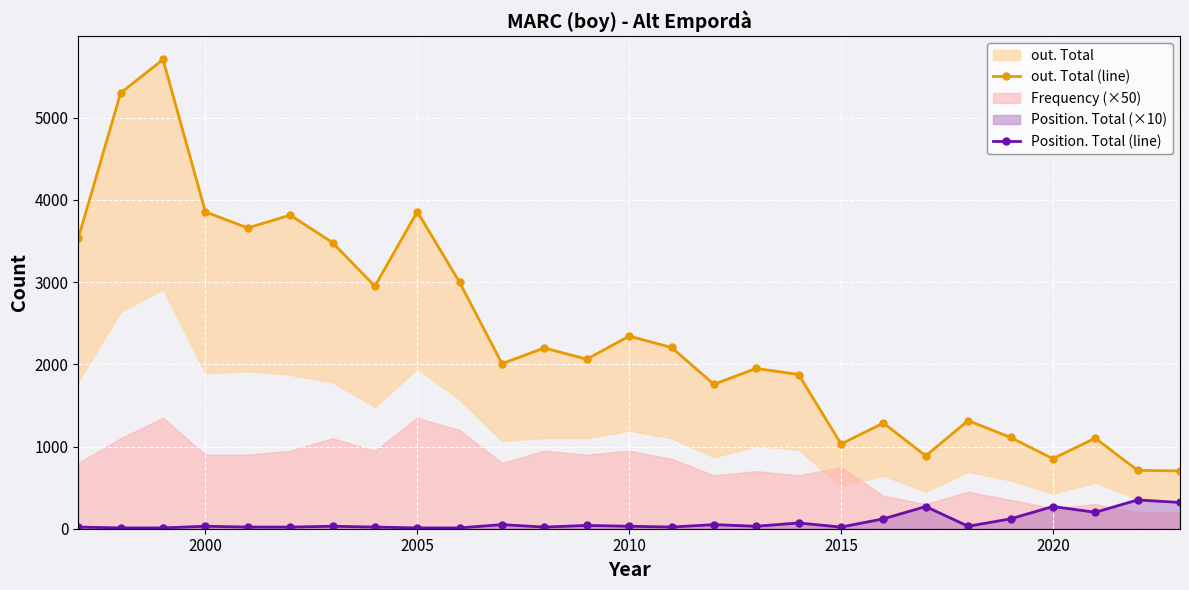

What is the highest value of the Position. Total (line) series?

350